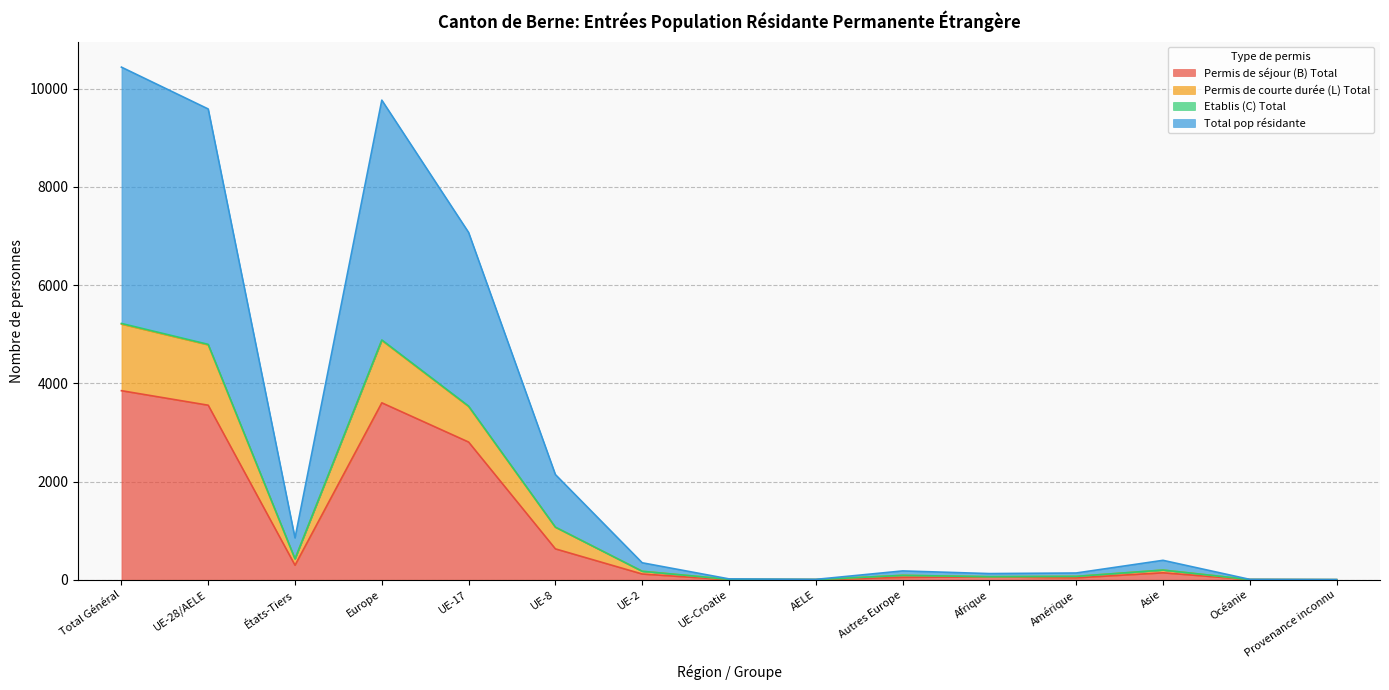

Reading left to right, extract all data points from this chart.

Permis de séjour (B) Total: Total Général=3850	UE-28/AELE=3554	États-Tiers=296	Europe=3603	UE-17=2804	UE-8=629	UE-2=117	UE-Croatie=1	AELE=3	Autres Europe=49	Afrique=60	Amérique=40	Asie=142	Océanie=4	Provenance inconnu=1
Permis de courte durée (L) Total: Total Général=5205	UE-28/AELE=4782	États-Tiers=423	Europe=4872	UE-17=3526	UE-8=1070	UE-2=173	UE-Croatie=9	AELE=4	Autres Europe=90	Afrique=62	Amérique=69	Asie=197	Océanie=4	Provenance inconnu=1
Etablis (C) Total: Total Général=5219	UE-28/AELE=4793	États-Tiers=426	Europe=4883	UE-17=3536	UE-8=1071	UE-2=173	UE-Croatie=9	AELE=4	Autres Europe=90	Afrique=63	Amérique=69	Asie=198	Océanie=4	Provenance inconnu=2
Total pop résidante: Total Général=10438	UE-28/AELE=9586	États-Tiers=852	Europe=9766	UE-17=7072	UE-8=2142	UE-2=346	UE-Croatie=18	AELE=8	Autres Europe=180	Afrique=126	Amérique=138	Asie=396	Océanie=8	Provenance inconnu=4